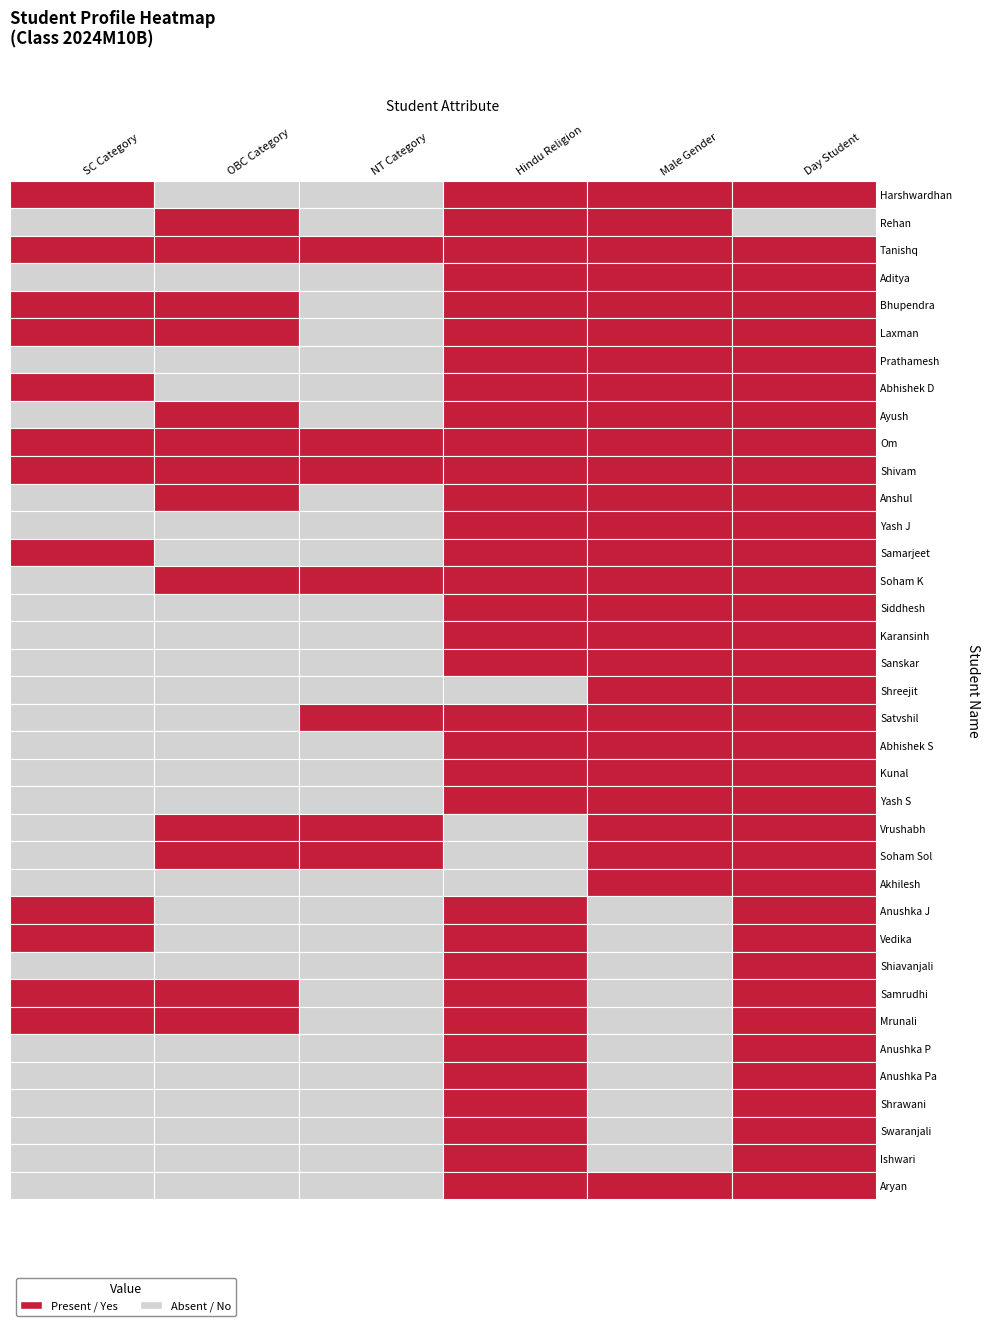

Is it true that Male equals 1 at 24?

True